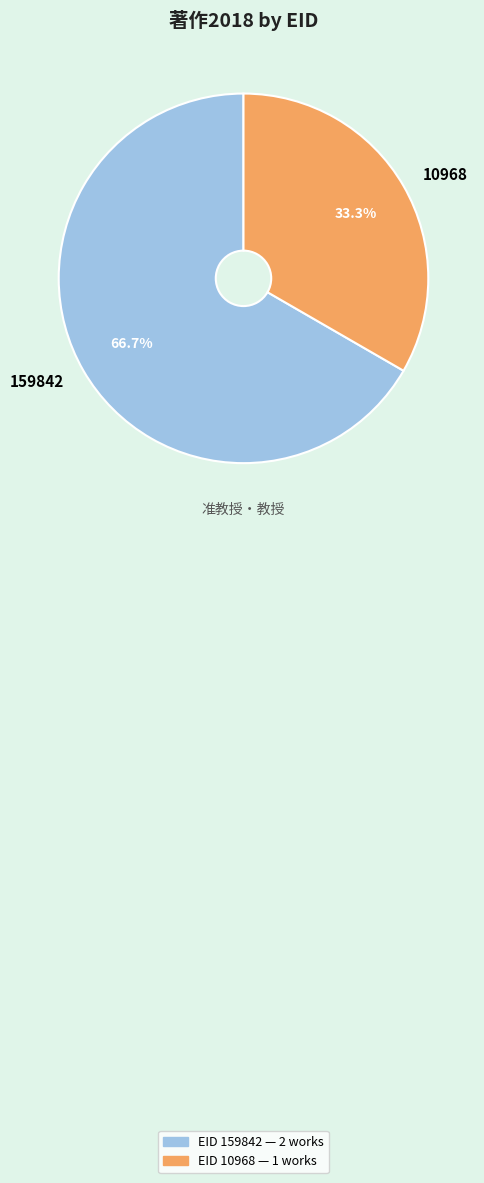

Count the number of slices in the pie.

2